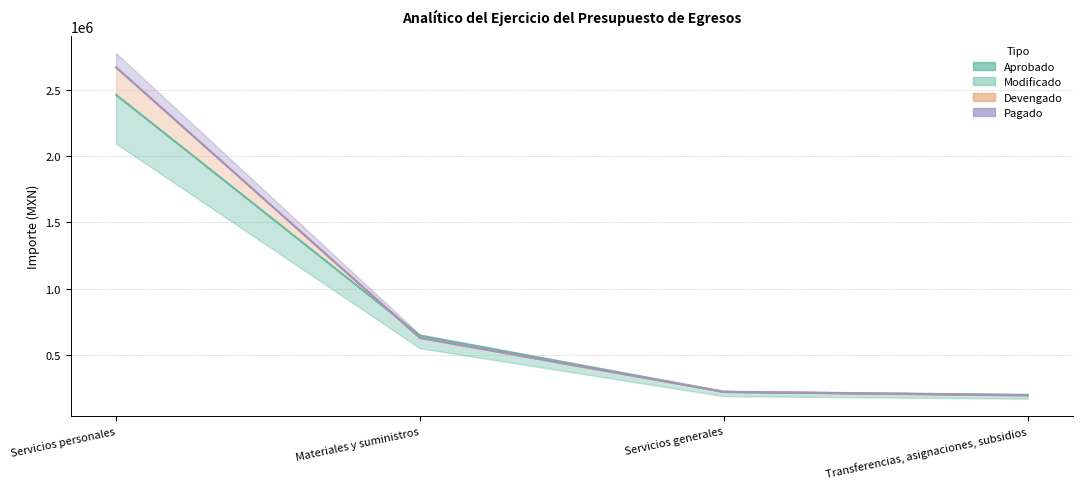

Which series has the largest total across all categories?

Modificado